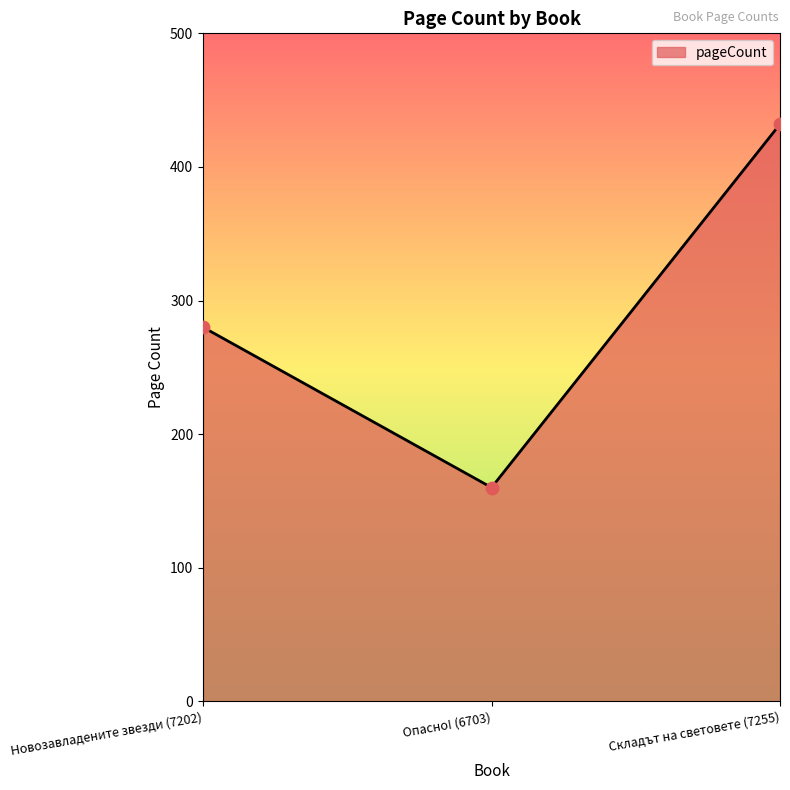

What is the change in value from Новозавладените звезди (7202) to Складът на световете (7255)?

+152